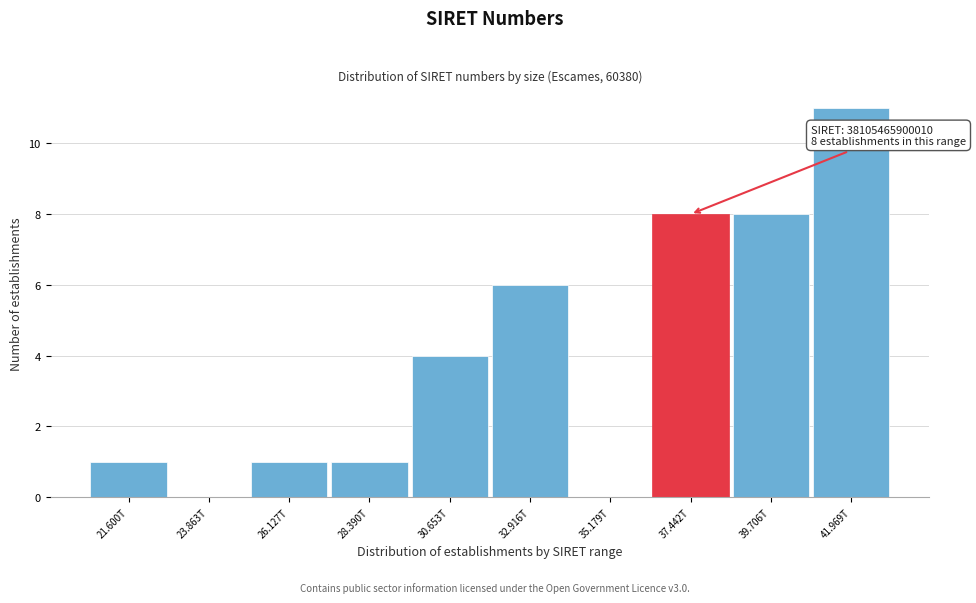

Reading left to right, transcribe all the data shown in this chart.

21.600T=1	23.863T=0	26.127T=1	28.390T=1	30.653T=4	32.916T=6	35.179T=0	37.442T=8	39.706T=8	41.969T=11